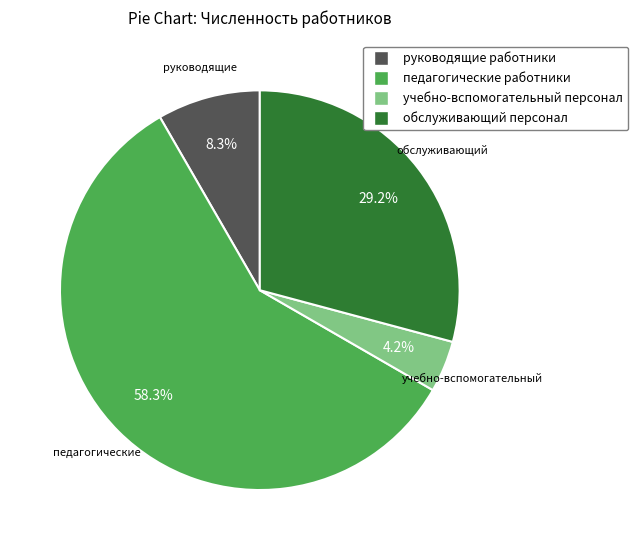

What percentage is the руководящие работники slice, to the nearest percent?

8%